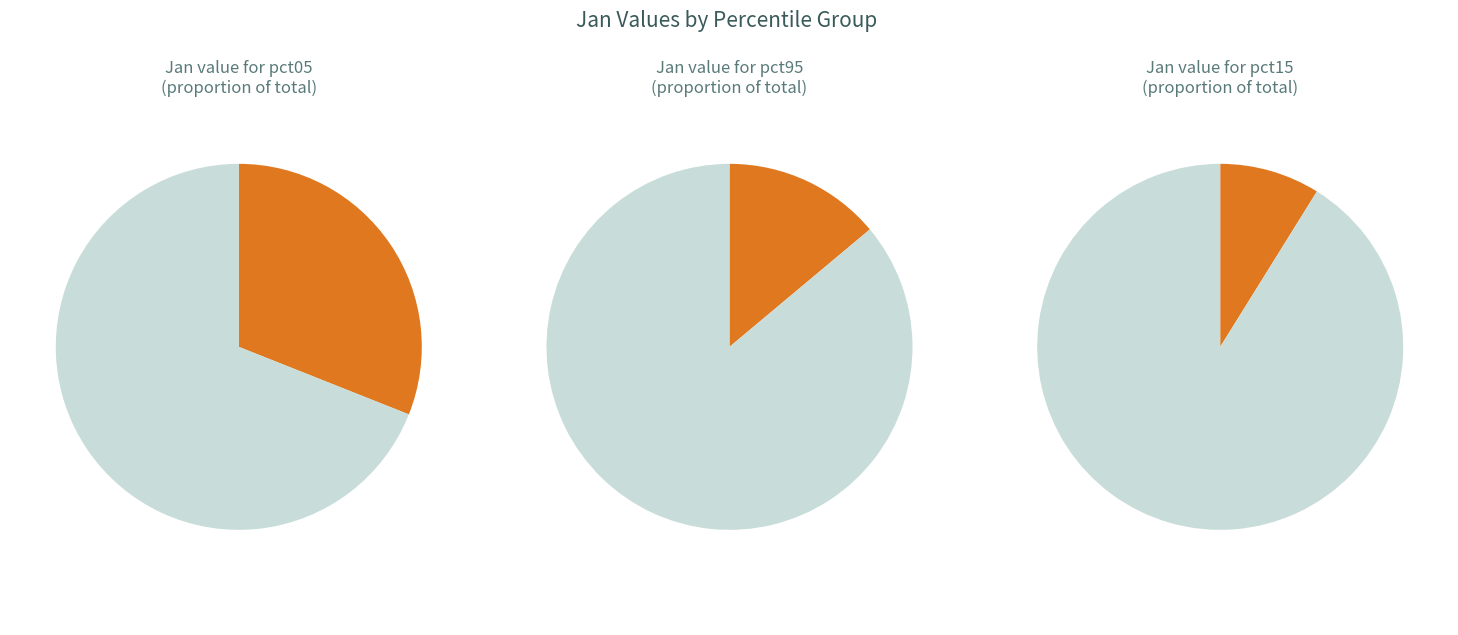

Is there any slice that represents more than half of the pie?

No